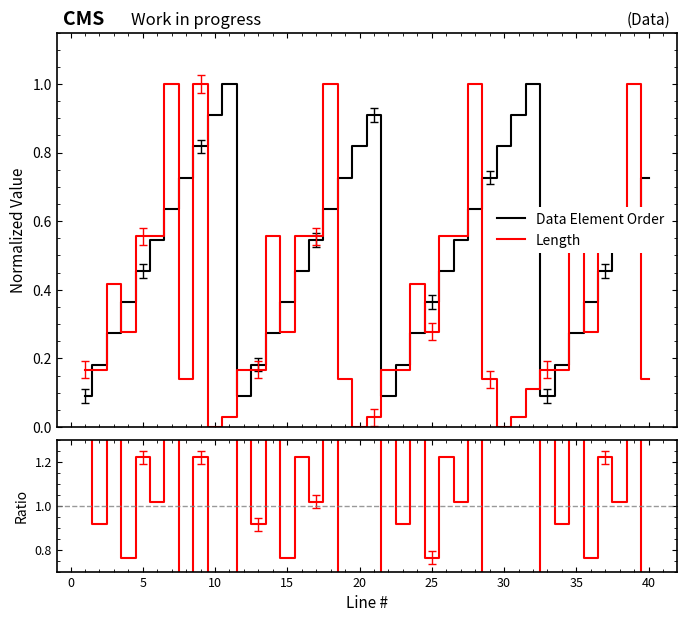

What is the highest value of the Length series?

1.0